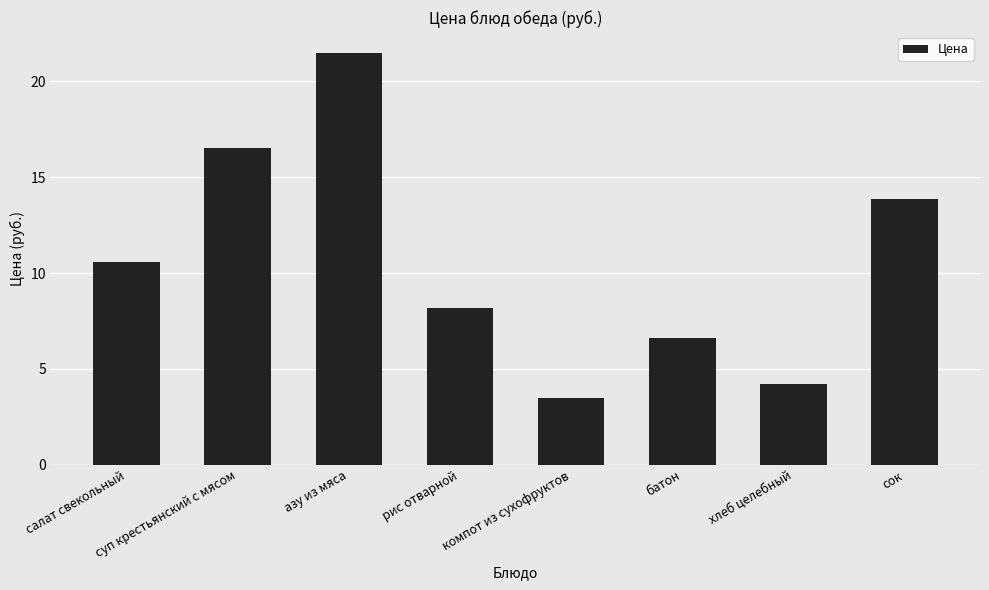

Reading left to right, what are all the values shown in this chart?

салат свекольный=10.6	суп крестьянский с мясом=16.5	азу из мяса=21.5	рис отварной=8.2	компот из сухофруктов=3.5	батон=6.6	хлеб целебный=4.2	сок=13.9